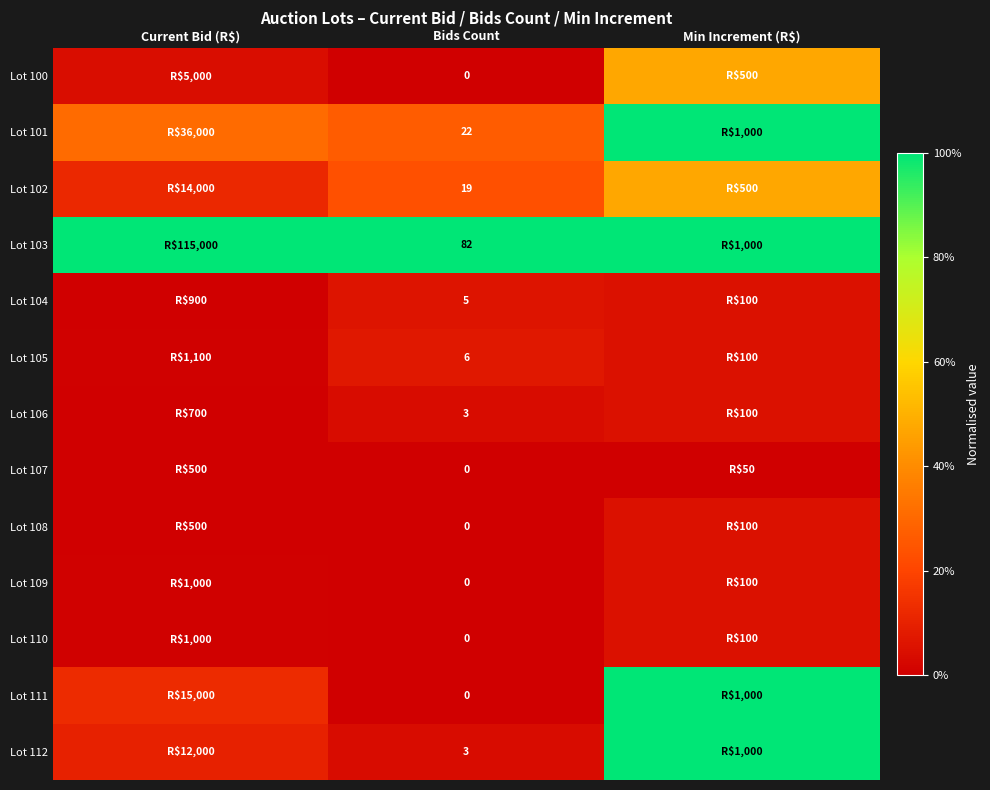

Where is Lot 107 nearest to the value 0?

Current Bid (R$)